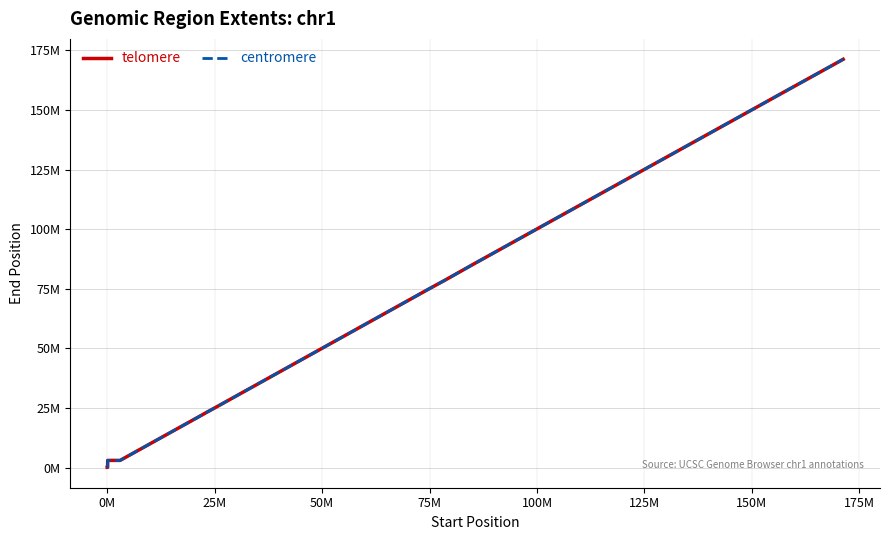

What are all the series names shown in the legend?

telomere, centromere